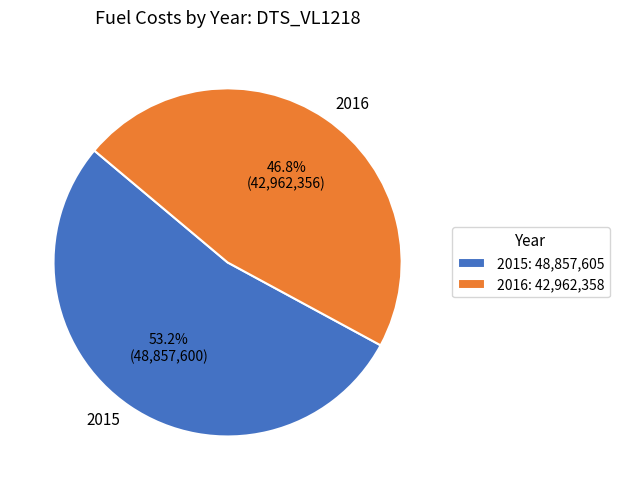

Does 2016 account for over 50% of the chart?

No